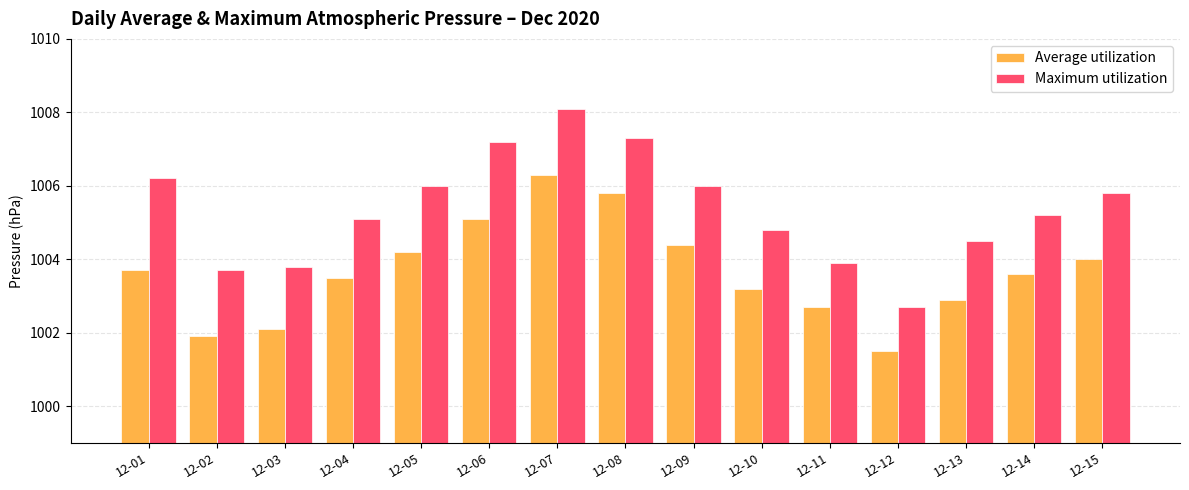

What is the difference between the highest and lowest values at 12-01?

2.5